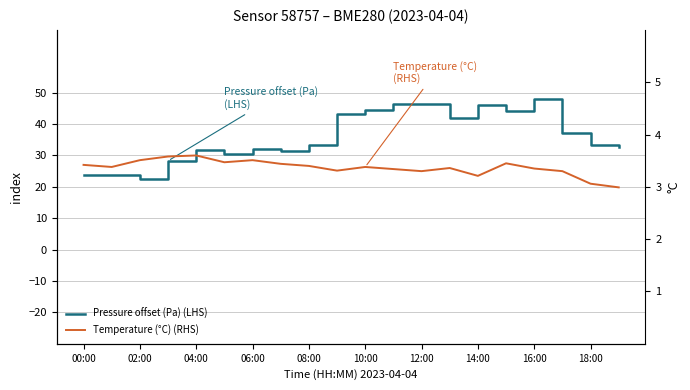

True or false: Temperature (°C) (RHS) and Pressure offset (Pa) (LHS) cross at least once.

False